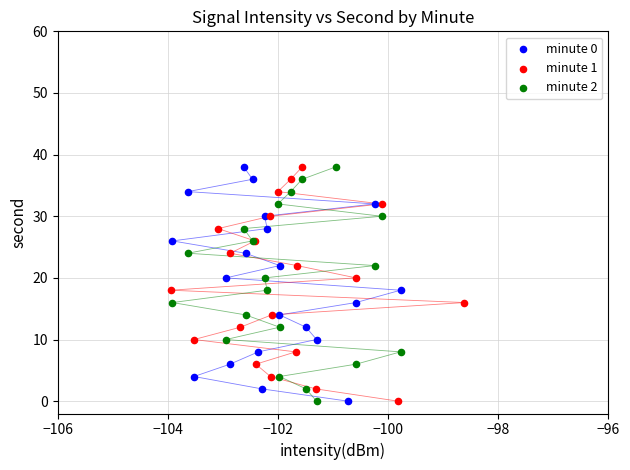

What are all the series names shown in the legend?

minute 0, minute 1, minute 2